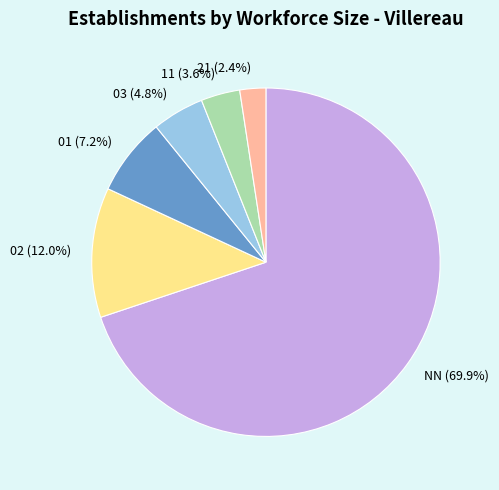

Approximately how many times larger is the value at 02 compared to 11?

3.3